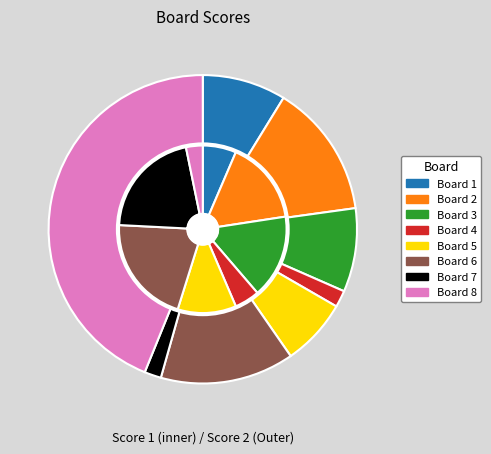

Is there a majority slice in this chart?

No